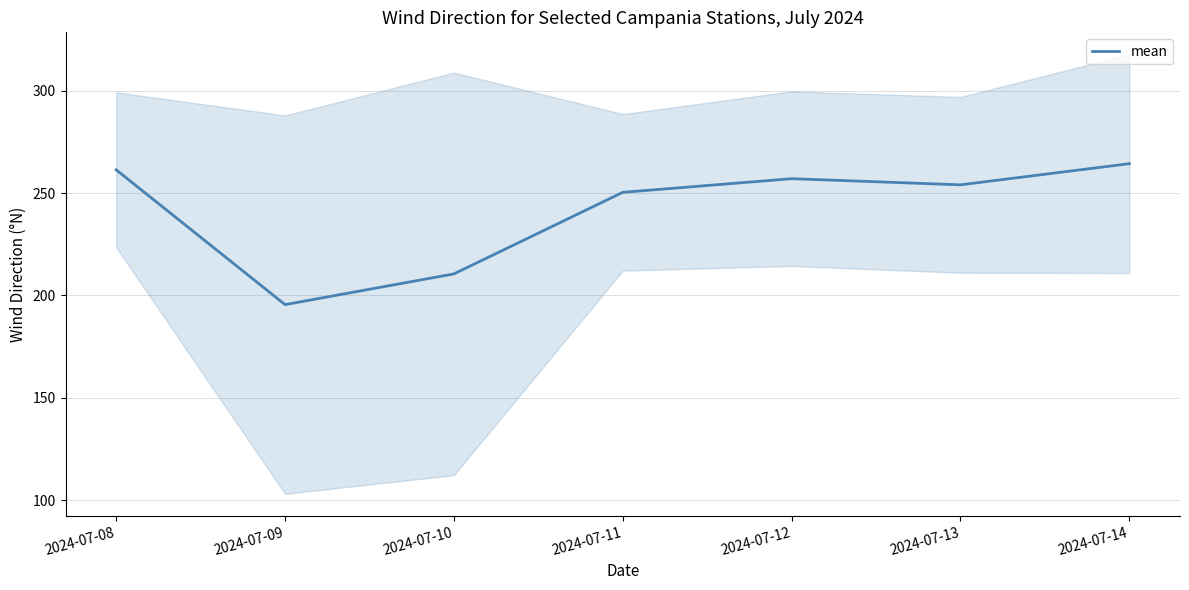

What is the value of the 4th point from the left?

250.3